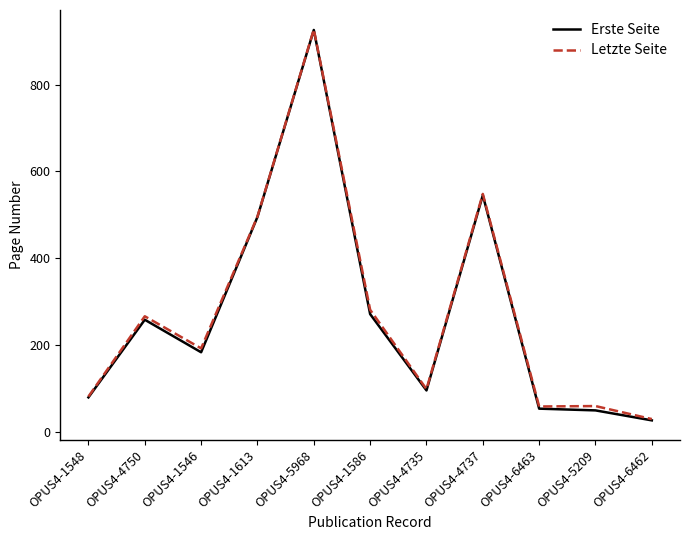

How many lines are shown in the chart?

2